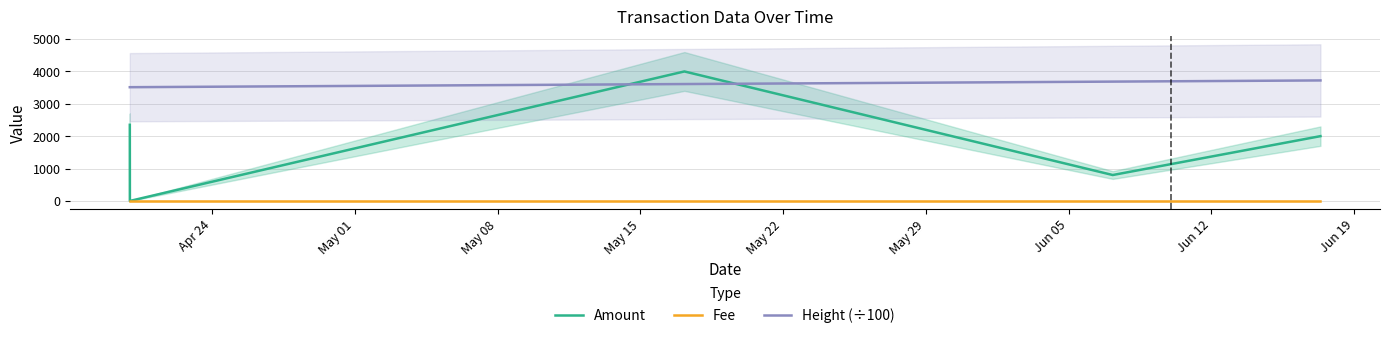

What is the minimum value for Height (÷100)?

3510.9